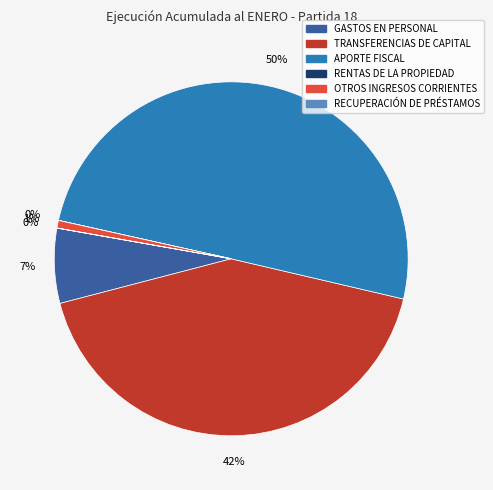

What is the majority slice?

APORTE FISCAL